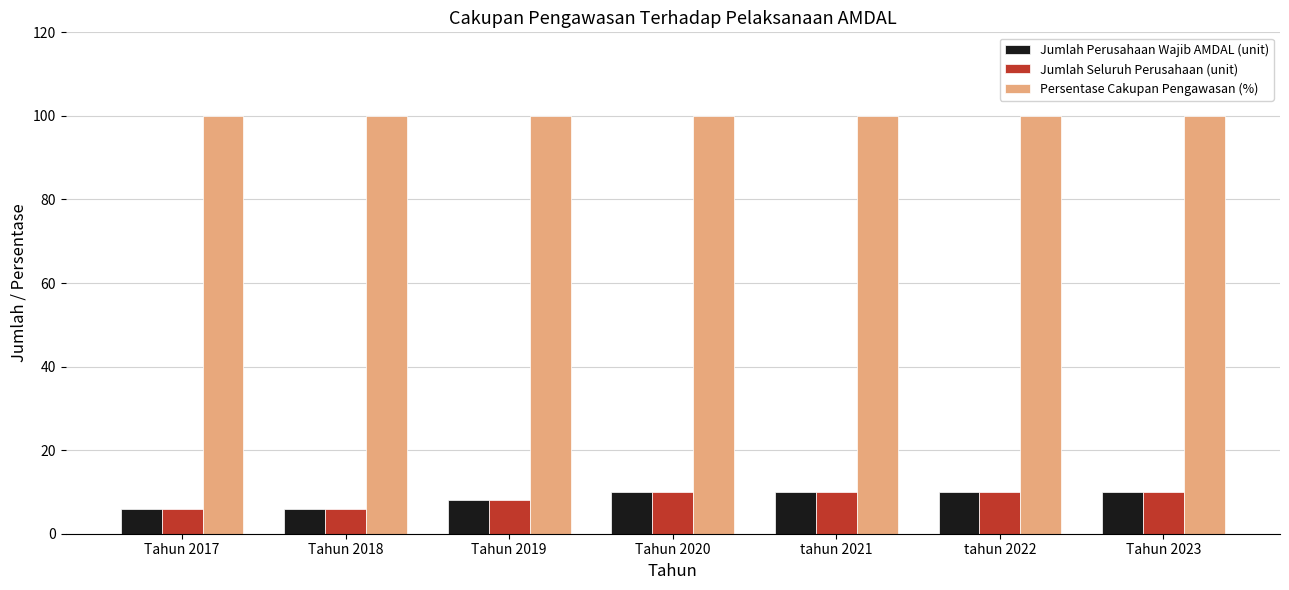

What is the average value of the Jumlah Seluruh Perusahaan (unit) series?

9